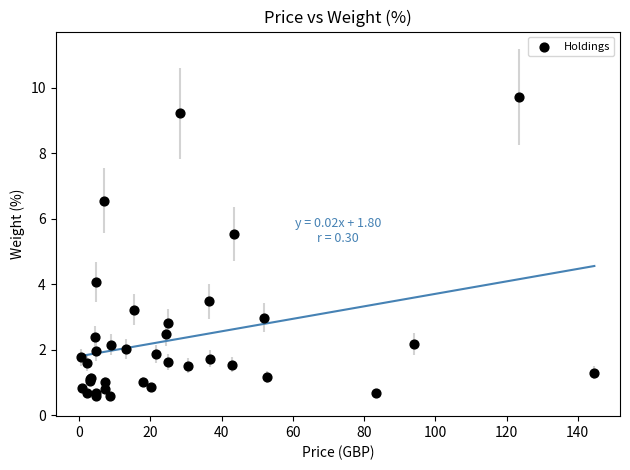

What Y value in the scatter plot is closest to 5?

5.5